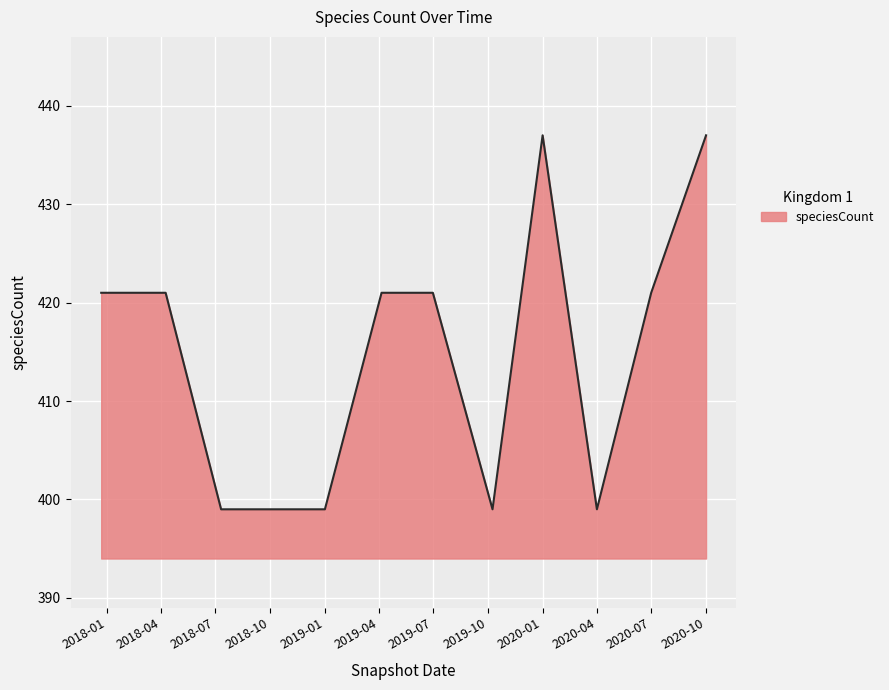

What is the minimum value shown in the chart?

399